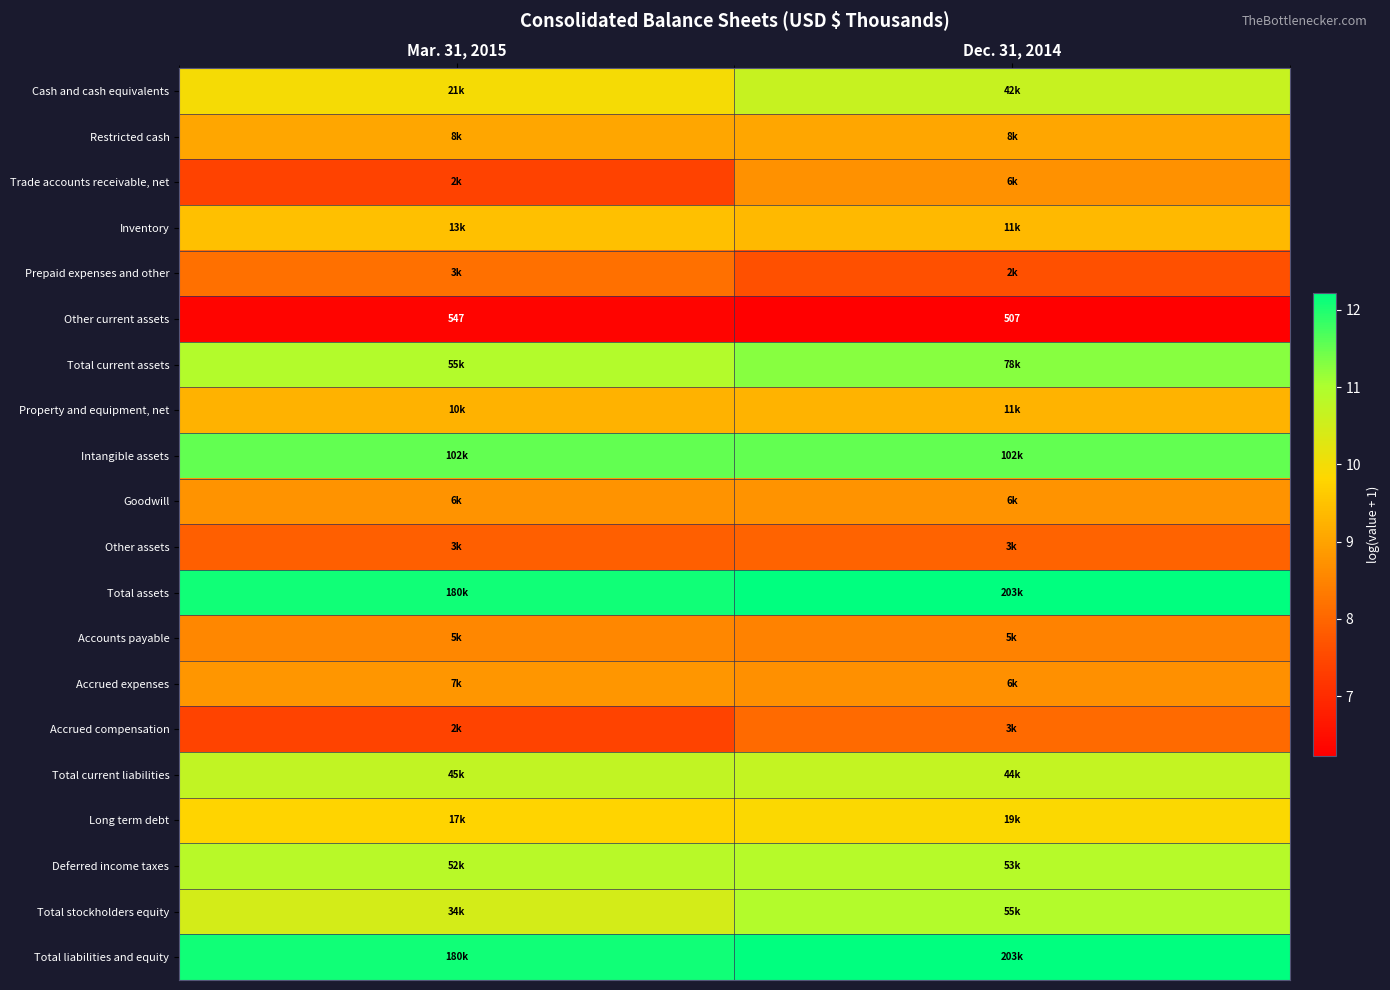

Read the Goodwill value at Dec. 31, 2014.

8.7